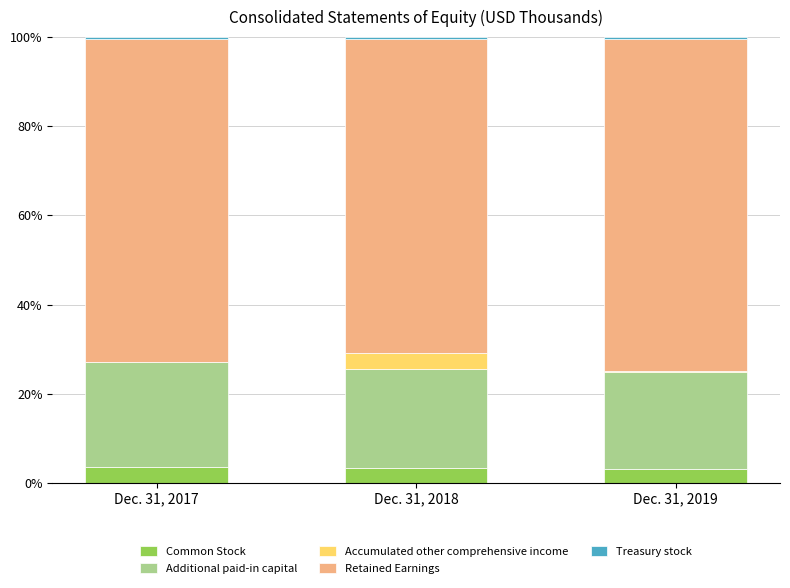

What is the difference between the maximum and minimum values in the Retained Earnings series?

3.9